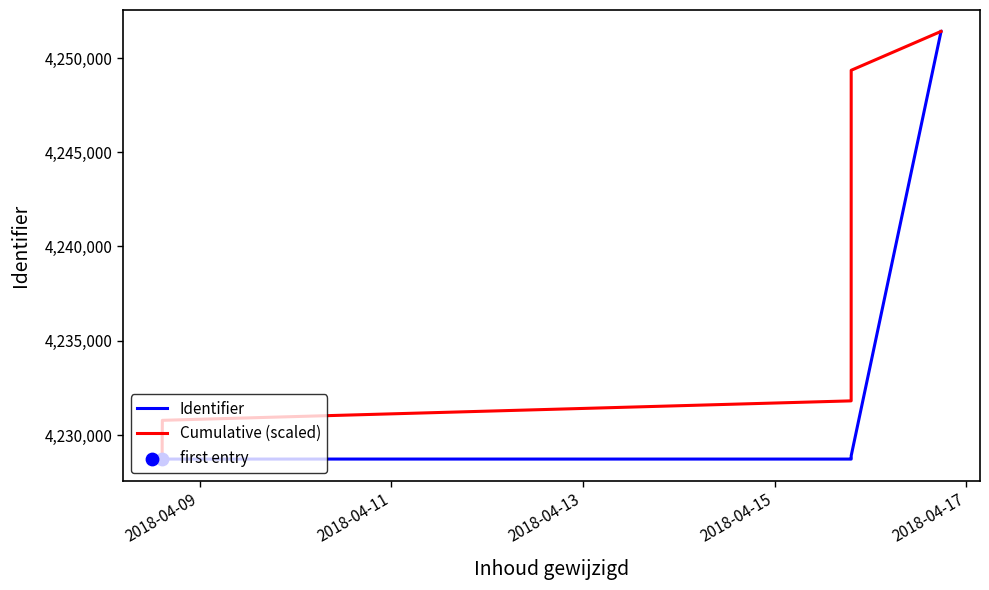

Which has a higher value, 2018-04-15 19:10:41 or 2018-04-15 19:10:41?

2018-04-15 19:10:41